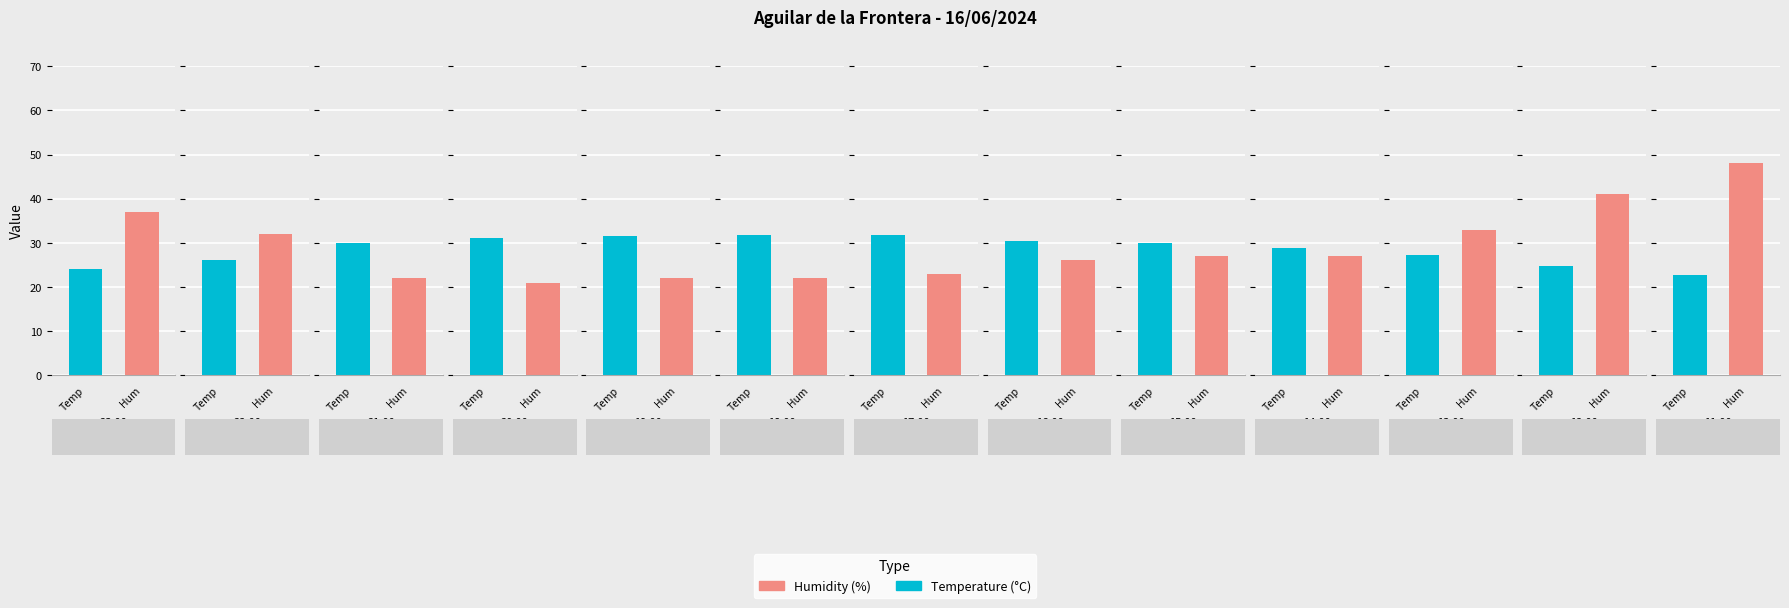

At which category does the chart reach its peak across all series?

11:00